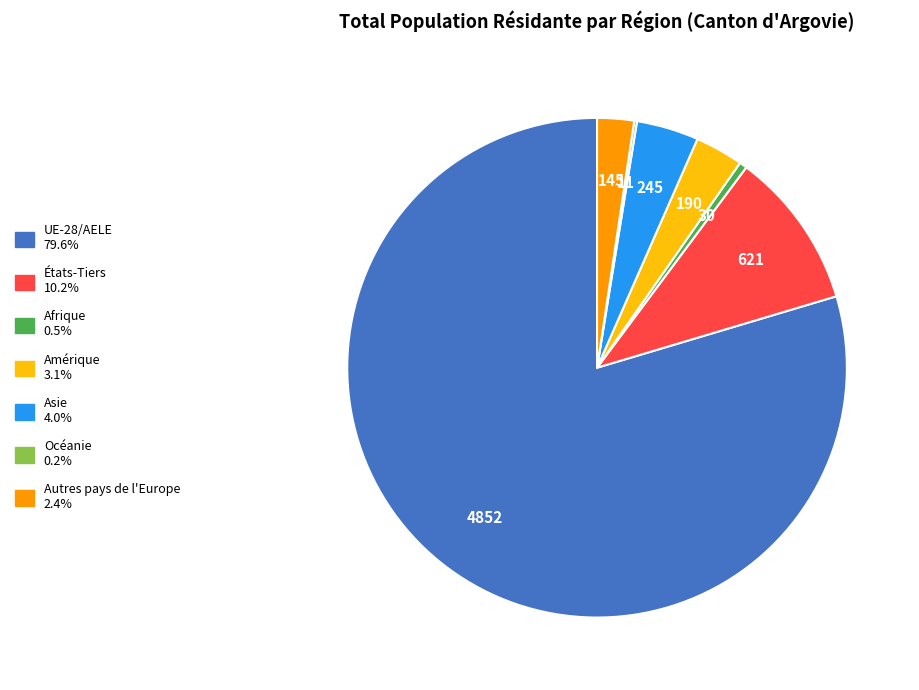

Do Asie and UE-28/AELE together represent more than half of the pie?

Yes